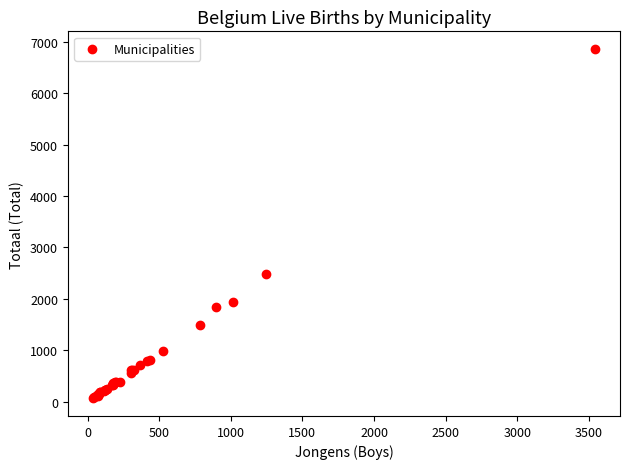

What Y value in the scatter plot is closest to 3463?

2486